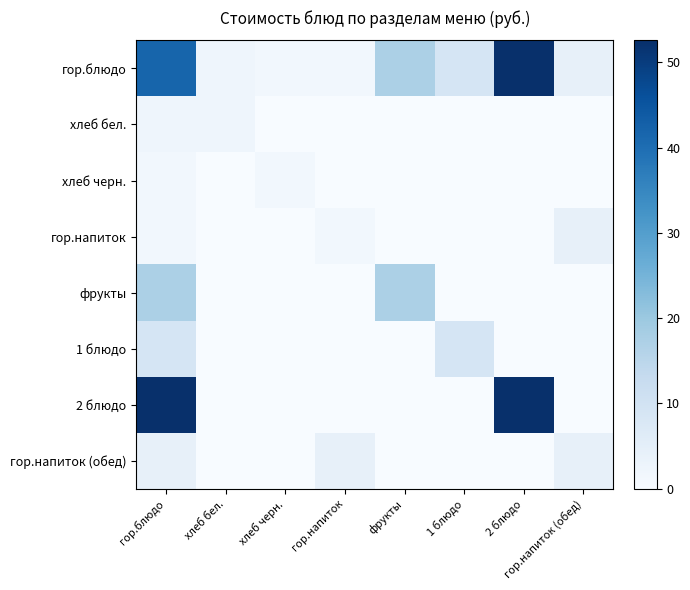

The value of гор.блюдо at 1 блюдо is 4.9. True or false?

False